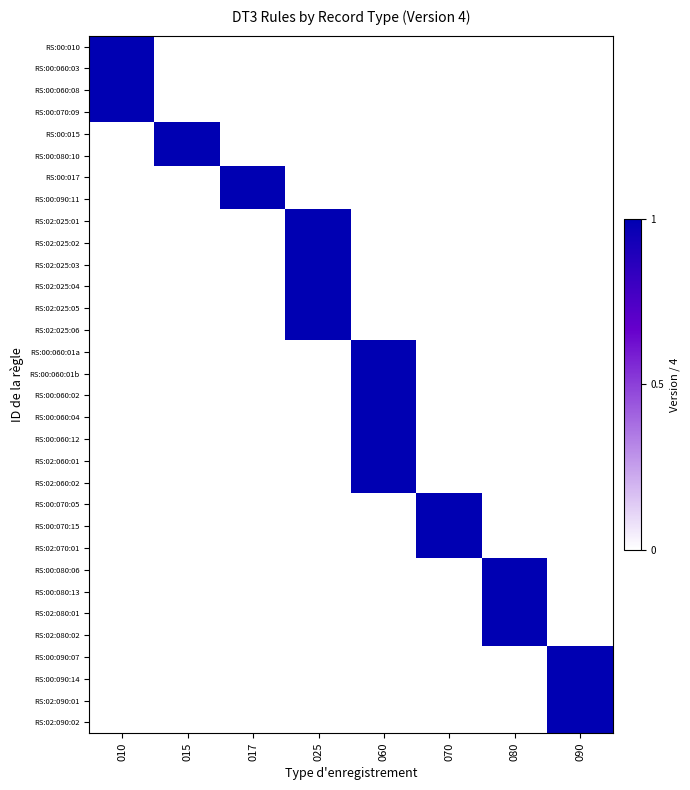

Reading left to right, transcribe all the data shown in this chart.

RS:00:010: 010=1	015=0	017=0	025=0	060=0	070=0	080=0	090=0
RS:00:060:03: 010=1	015=0	017=0	025=0	060=0	070=0	080=0	090=0
RS:00:060:08: 010=1	015=0	017=0	025=0	060=0	070=0	080=0	090=0
RS:00:070:09: 010=1	015=0	017=0	025=0	060=0	070=0	080=0	090=0
RS:00:015: 010=0	015=1	017=0	025=0	060=0	070=0	080=0	090=0
RS:00:080:10: 010=0	015=1	017=0	025=0	060=0	070=0	080=0	090=0
RS:00:017: 010=0	015=0	017=1	025=0	060=0	070=0	080=0	090=0
RS:00:090:11: 010=0	015=0	017=1	025=0	060=0	070=0	080=0	090=0
RS:02:025:01: 010=0	015=0	017=0	025=1	060=0	070=0	080=0	090=0
RS:02:025:02: 010=0	015=0	017=0	025=1	060=0	070=0	080=0	090=0
RS:02:025:03: 010=0	015=0	017=0	025=1	060=0	070=0	080=0	090=0
RS:02:025:04: 010=0	015=0	017=0	025=1	060=0	070=0	080=0	090=0
RS:02:025:05: 010=0	015=0	017=0	025=1	060=0	070=0	080=0	090=0
RS:02:025:06: 010=0	015=0	017=0	025=1	060=0	070=0	080=0	090=0
RS:00:060:01a: 010=0	015=0	017=0	025=0	060=1	070=0	080=0	090=0
RS:00:060:01b: 010=0	015=0	017=0	025=0	060=1	070=0	080=0	090=0
RS:00:060:02: 010=0	015=0	017=0	025=0	060=1	070=0	080=0	090=0
RS:00:060:04: 010=0	015=0	017=0	025=0	060=1	070=0	080=0	090=0
RS:00:060:12: 010=0	015=0	017=0	025=0	060=1	070=0	080=0	090=0
RS:02:060:01: 010=0	015=0	017=0	025=0	060=1	070=0	080=0	090=0
RS:02:060:02: 010=0	015=0	017=0	025=0	060=1	070=0	080=0	090=0
RS:00:070:05: 010=0	015=0	017=0	025=0	060=0	070=1	080=0	090=0
RS:00:070:15: 010=0	015=0	017=0	025=0	060=0	070=1	080=0	090=0
RS:02:070:01: 010=0	015=0	017=0	025=0	060=0	070=1	080=0	090=0
RS:00:080:06: 010=0	015=0	017=0	025=0	060=0	070=0	080=1	090=0
RS:00:080:13: 010=0	015=0	017=0	025=0	060=0	070=0	080=1	090=0
RS:02:080:01: 010=0	015=0	017=0	025=0	060=0	070=0	080=1	090=0
RS:02:080:02: 010=0	015=0	017=0	025=0	060=0	070=0	080=1	090=0
RS:00:090:07: 010=0	015=0	017=0	025=0	060=0	070=0	080=0	090=1
RS:00:090:14: 010=0	015=0	017=0	025=0	060=0	070=0	080=0	090=1
RS:02:090:01: 010=0	015=0	017=0	025=0	060=0	070=0	080=0	090=1
RS:02:090:02: 010=0	015=0	017=0	025=0	060=0	070=0	080=0	090=1